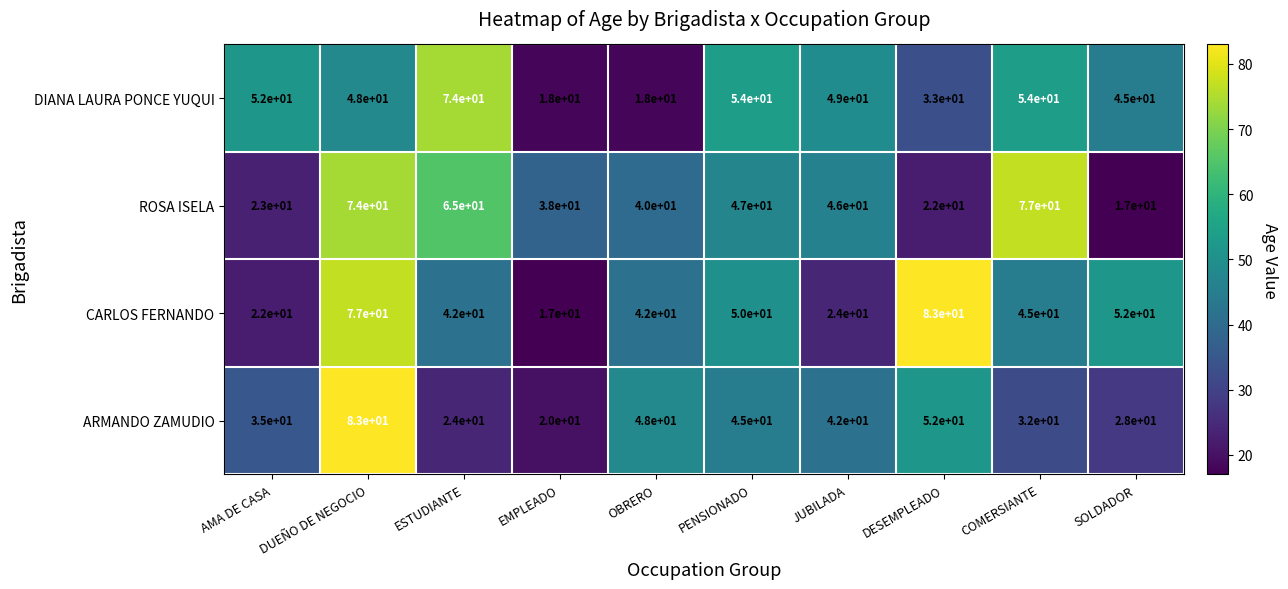

Which series has the largest range (max minus min)?

CARLOS FERNANDO